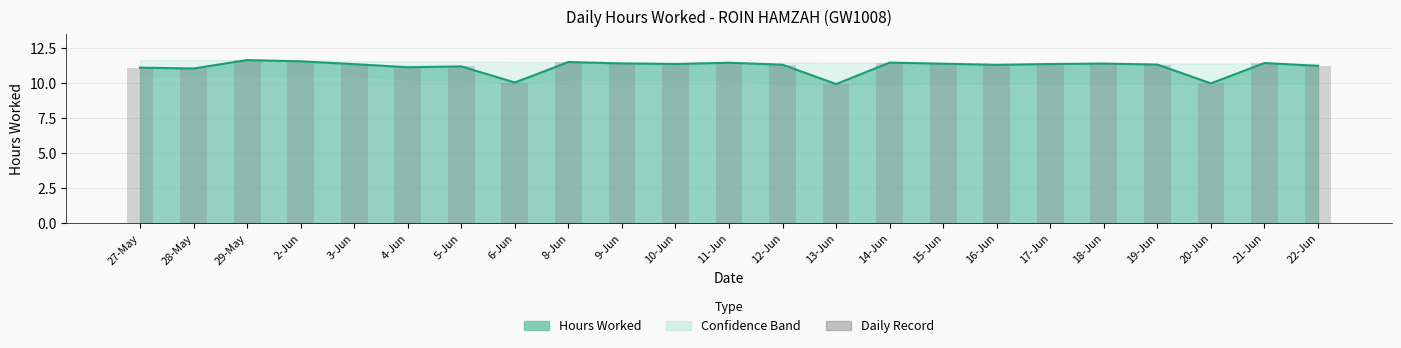

What is the change in value from 9-Jun to 16-Jun?

-0.1